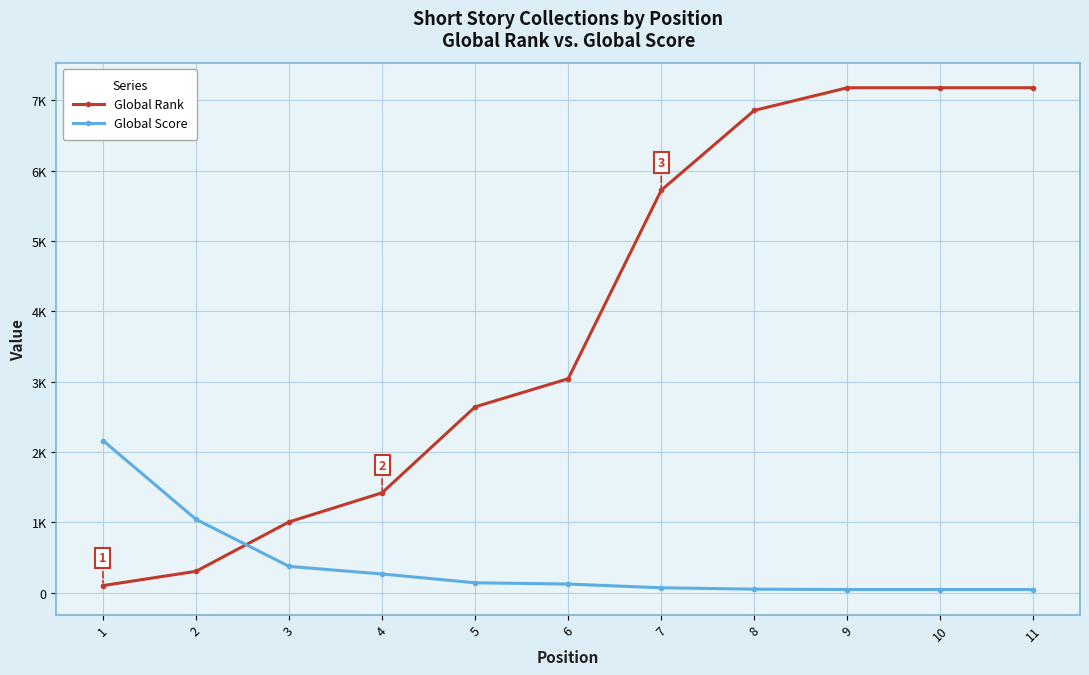

What is the highest value of the Global Rank series?

7176